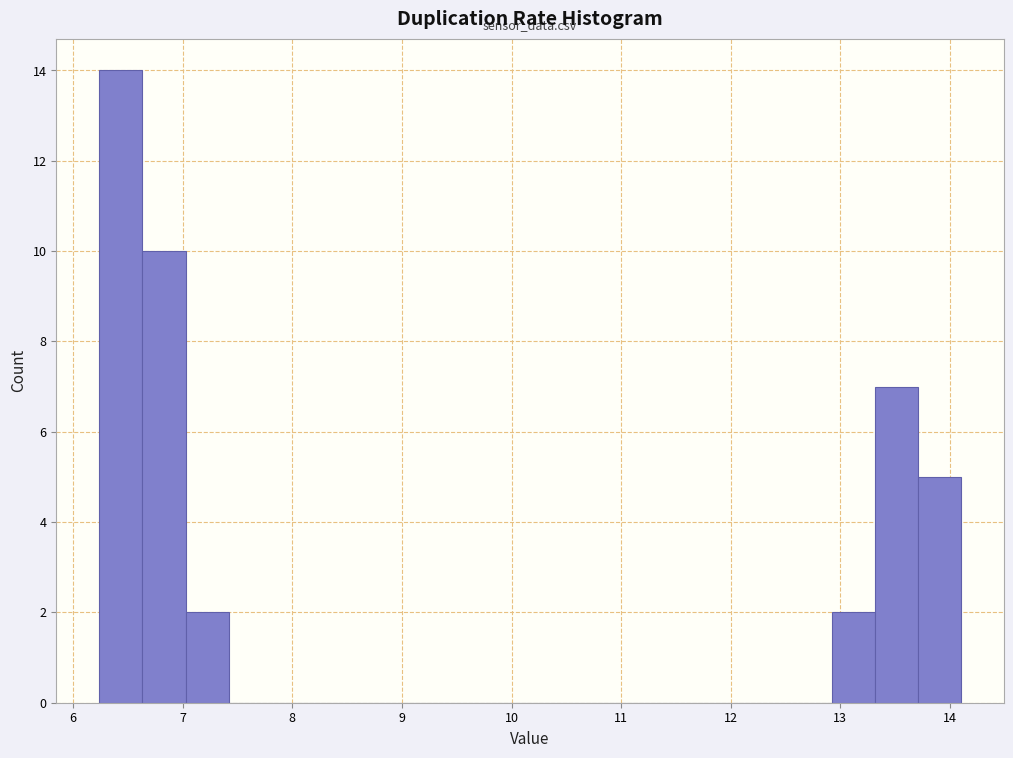

Read against the x-axis, roughly where is the centre of the tallest bar?

6.4